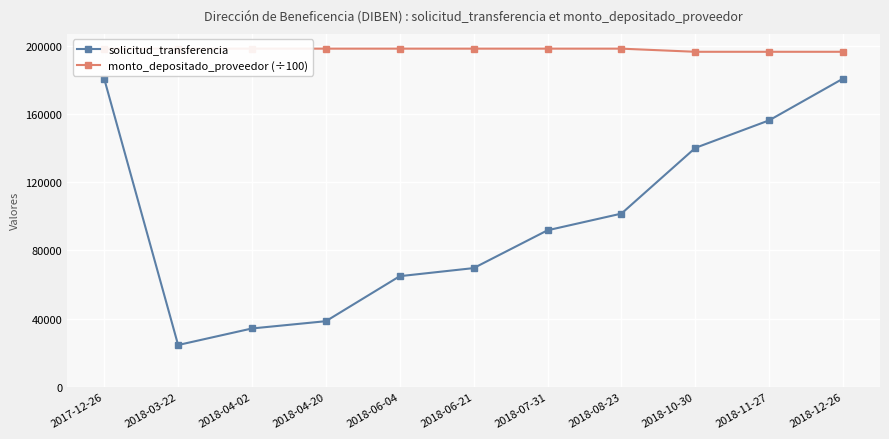

List the series in order of their overall mean, highest first.

monto_depositado_proveedor (÷100), solicitud_transferencia